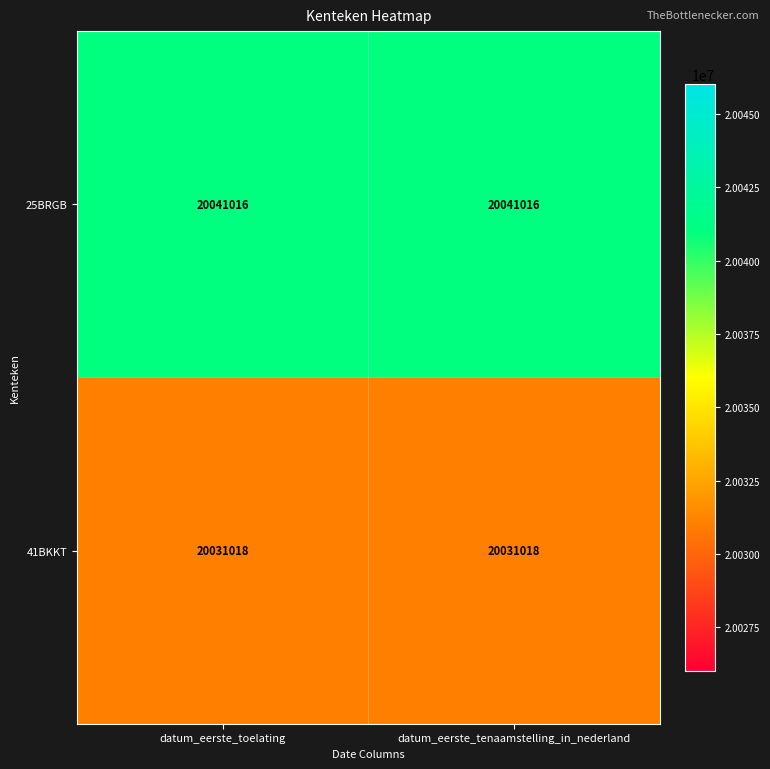

What is the smallest value displayed?

20031018